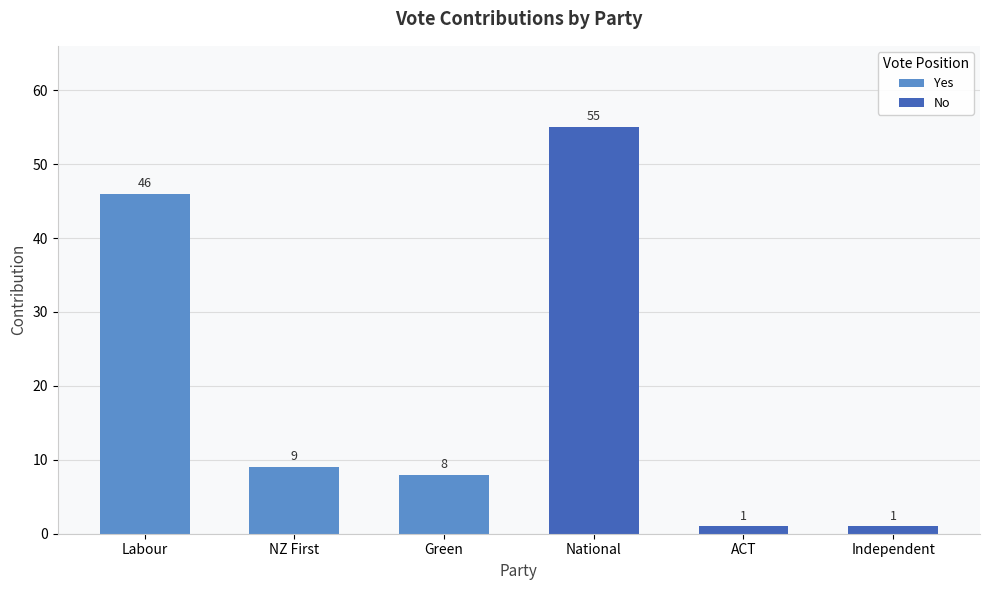

The value of No at ACT is 2. True or false?

False